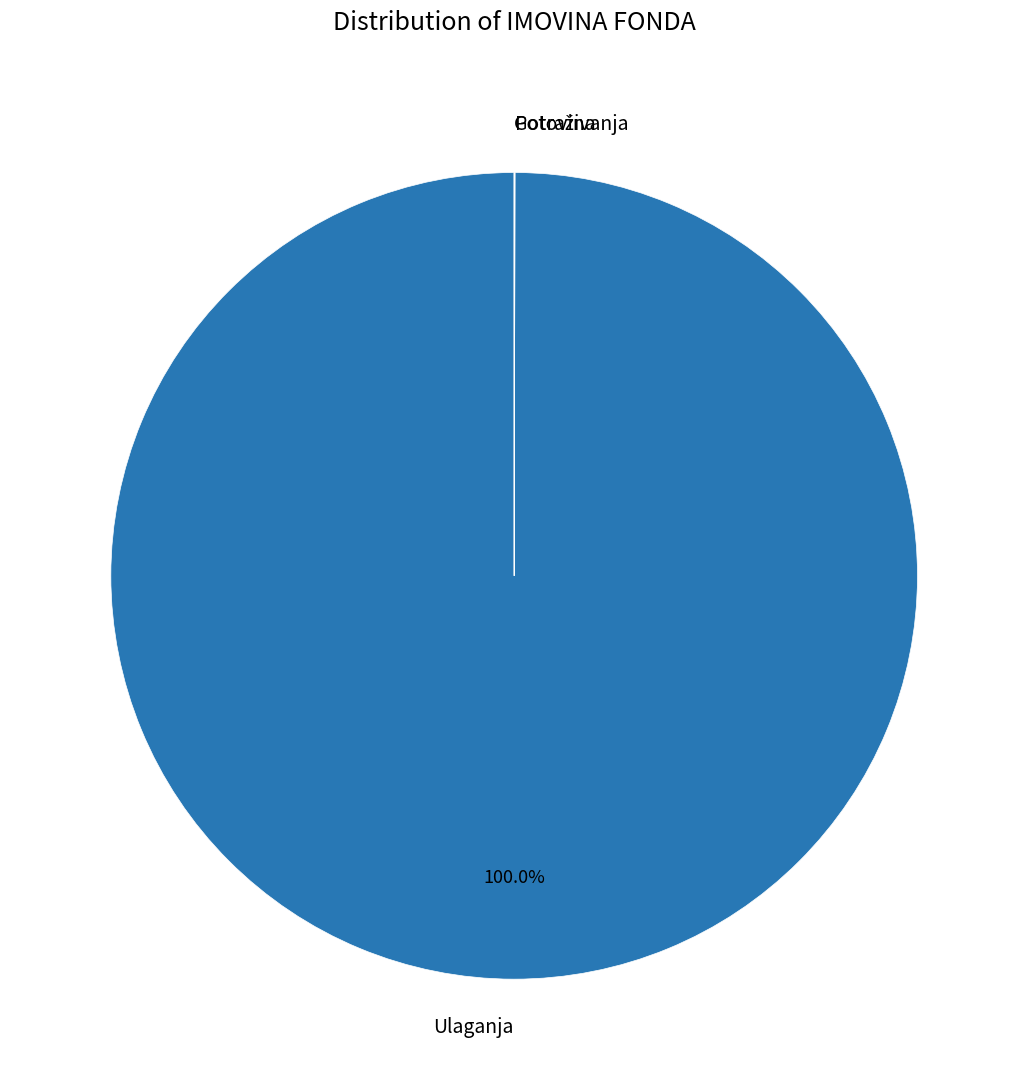

Which slice is the largest?

Ulaganja